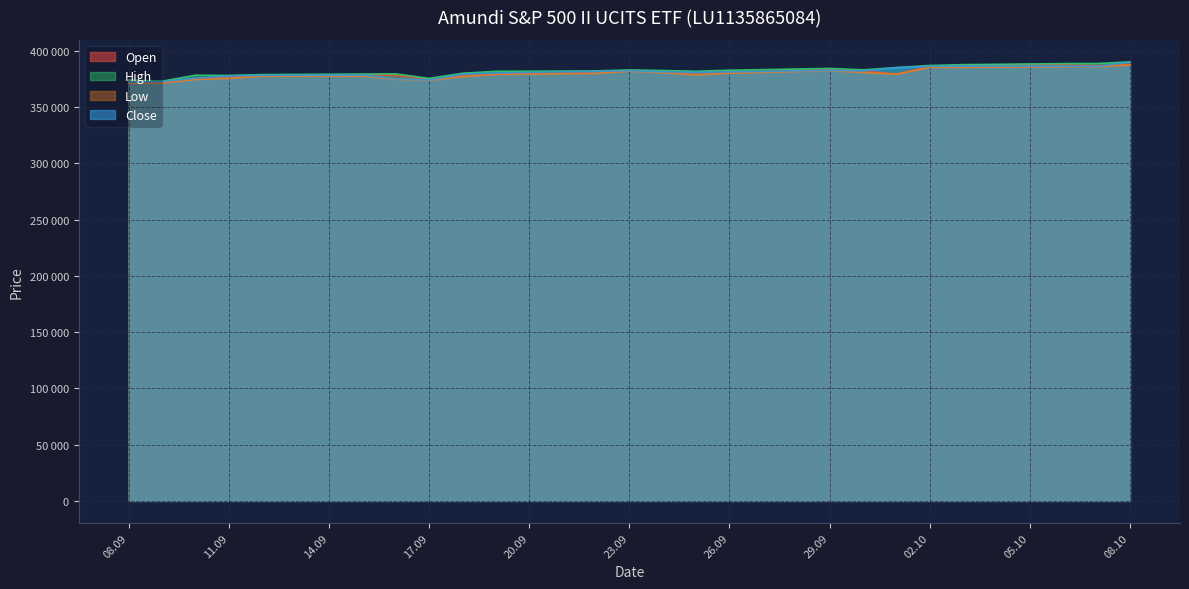

At which label does High first exceed 382248?

23.09